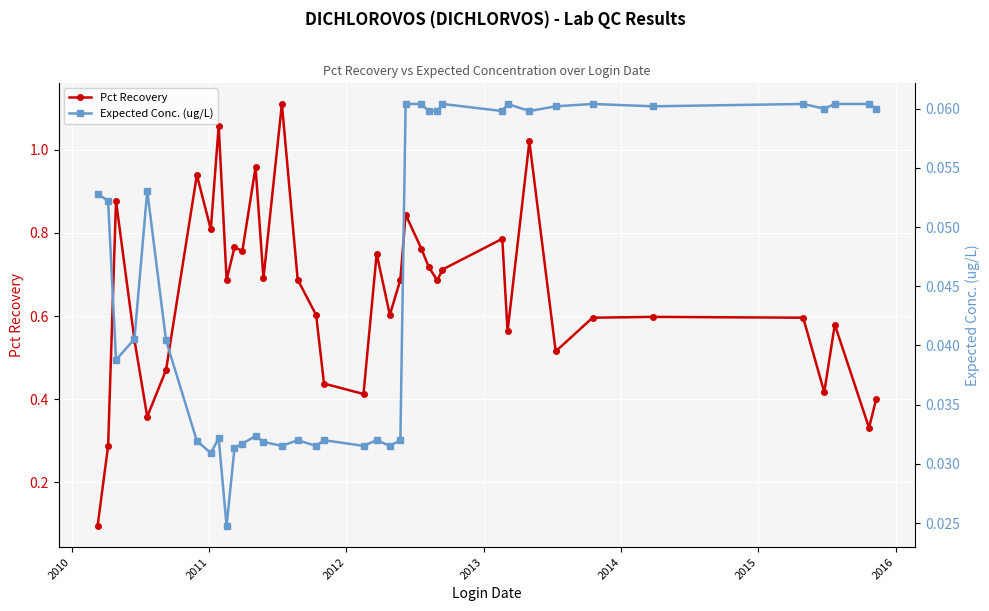

What is the difference between the maximum and minimum values in the Pct Recovery series?

1.0